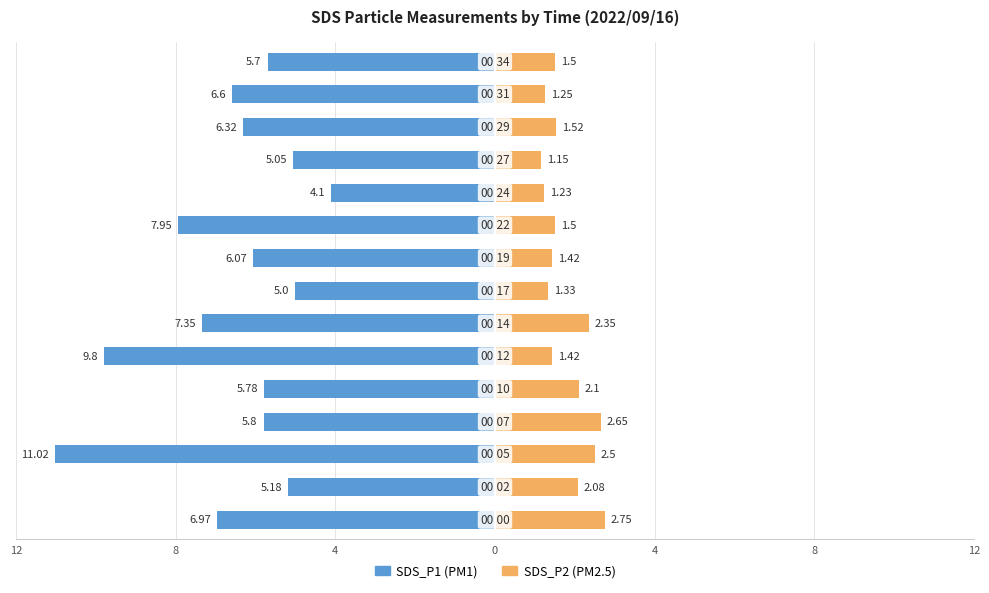

What is the value of the SDS_P2 bar at the 10th from the left?

1.5